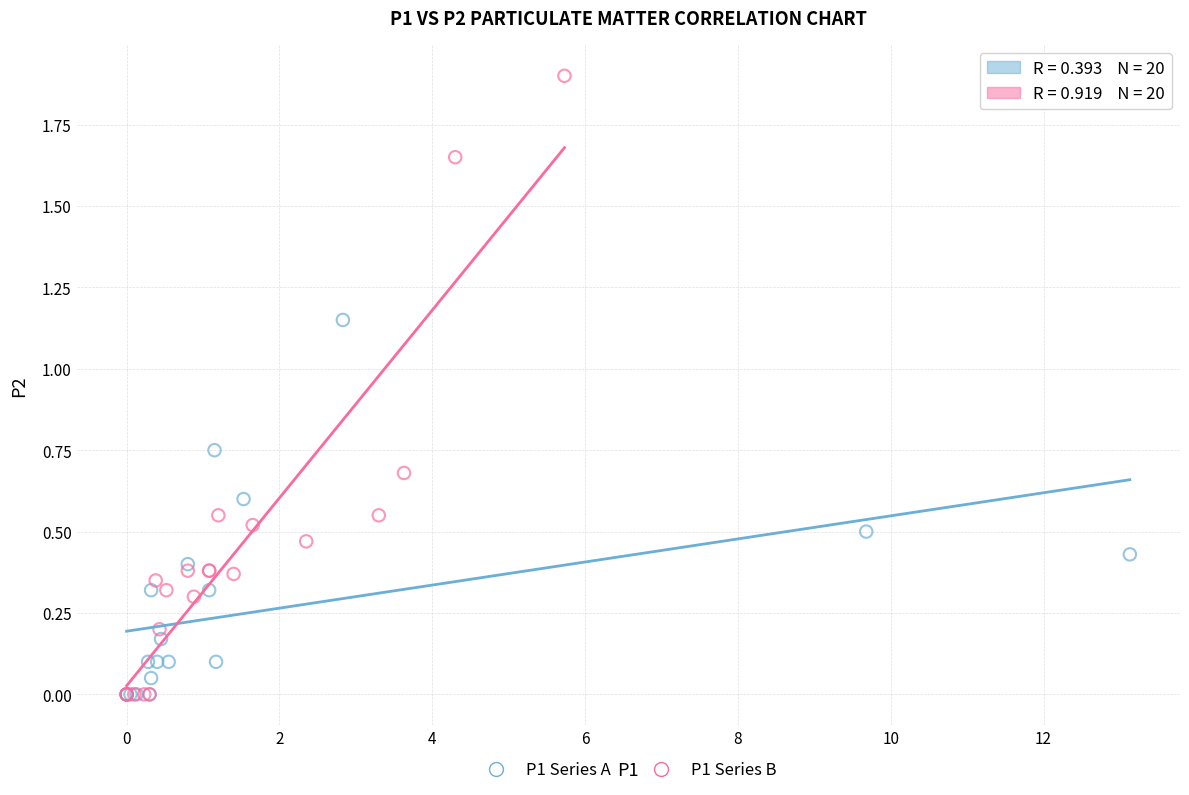

Which series has the widest spread of Y values?

P1 Series B